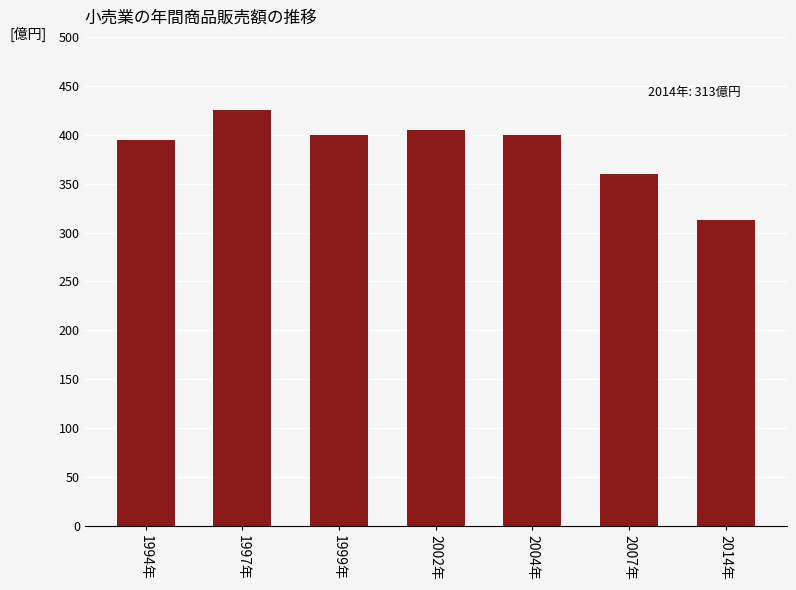

At which label does the data first exceed 400?

1997年